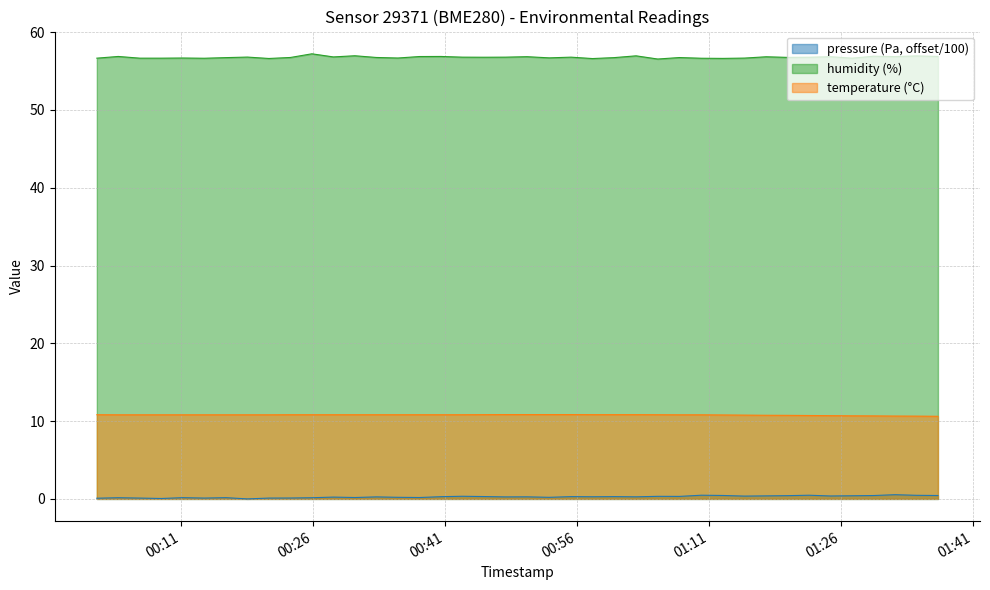

Does the chart have visible grid lines?

Yes